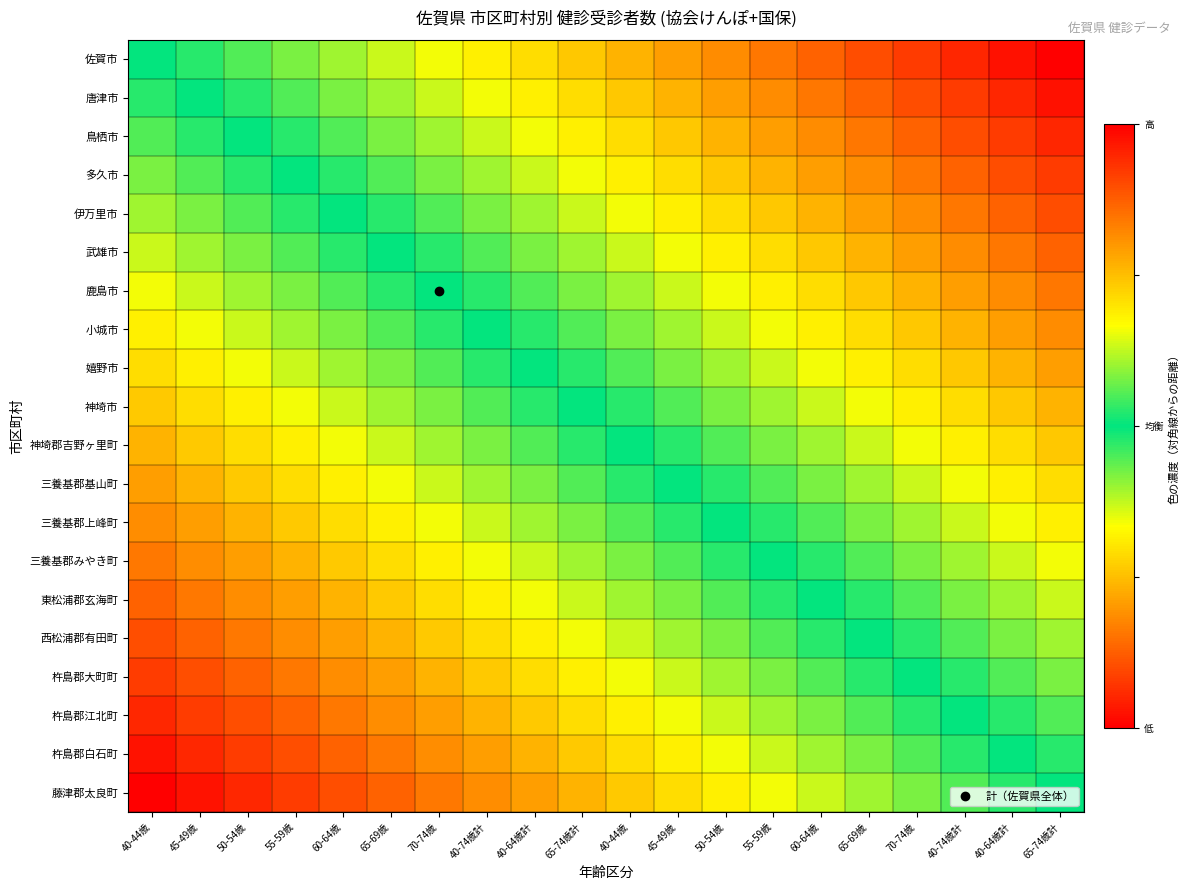

Reading left to right, extract all data points from this chart.

佐賀市: 40-44歳=0.5	45-49歳=0.5	50-54歳=0.6	55-59歳=0.6	60-64歳=0.6	65-69歳=0.6	70-74歳=0.7	40-74歳計=0.7	40-64歳計=0.7	65-74歳計=0.7	40-44歳=0.8	45-49歳=0.8	50-54歳=0.8	55-59歳=0.8	60-64歳=0.9	65-69歳=0.9	70-74歳=0.9	40-74歳計=0.9	40-64歳計=1.0	65-74歳計=1.0
唐津市: 40-44歳=0.5	45-49歳=0.5	50-54歳=0.5	55-59歳=0.6	60-64歳=0.6	65-69歳=0.6	70-74歳=0.6	40-74歳計=0.7	40-64歳計=0.7	65-74歳計=0.7	40-44歳=0.7	45-49歳=0.8	50-54歳=0.8	55-59歳=0.8	60-64歳=0.8	65-69歳=0.9	70-74歳=0.9	40-74歳計=0.9	40-64歳計=0.9	65-74歳計=1.0
鳥栖市: 40-44歳=0.4	45-49歳=0.5	50-54歳=0.5	55-59歳=0.5	60-64歳=0.6	65-69歳=0.6	70-74歳=0.6	40-74歳計=0.6	40-64歳計=0.7	65-74歳計=0.7	40-44歳=0.7	45-49歳=0.7	50-54歳=0.8	55-59歳=0.8	60-64歳=0.8	65-69歳=0.8	70-74歳=0.9	40-74歳計=0.9	40-64歳計=0.9	65-74歳計=0.9
多久市: 40-44歳=0.4	45-49歳=0.4	50-54歳=0.5	55-59歳=0.5	60-64歳=0.5	65-69歳=0.6	70-74歳=0.6	40-74歳計=0.6	40-64歳計=0.6	65-74歳計=0.7	40-44歳=0.7	45-49歳=0.7	50-54歳=0.7	55-59歳=0.8	60-64歳=0.8	65-69歳=0.8	70-74歳=0.8	40-74歳計=0.9	40-64歳計=0.9	65-74歳計=0.9
伊万里市: 40-44歳=0.4	45-49歳=0.4	50-54歳=0.4	55-59歳=0.5	60-64歳=0.5	65-69歳=0.5	70-74歳=0.6	40-74歳計=0.6	40-64歳計=0.6	65-74歳計=0.6	40-44歳=0.7	45-49歳=0.7	50-54歳=0.7	55-59歳=0.7	60-64歳=0.8	65-69歳=0.8	70-74歳=0.8	40-74歳計=0.8	40-64歳計=0.9	65-74歳計=0.9
武雄市: 40-44歳=0.4	45-49歳=0.4	50-54歳=0.4	55-59歳=0.4	60-64歳=0.5	65-69歳=0.5	70-74歳=0.5	40-74歳計=0.6	40-64歳計=0.6	65-74歳計=0.6	40-44歳=0.6	45-49歳=0.7	50-54歳=0.7	55-59歳=0.7	60-64歳=0.7	65-69歳=0.8	70-74歳=0.8	40-74歳計=0.8	40-64歳計=0.8	65-74歳計=0.9
鹿島市: 40-44歳=0.3	45-49歳=0.4	50-54歳=0.4	55-59歳=0.4	60-64歳=0.4	65-69歳=0.5	70-74歳=0.5	40-74歳計=0.5	40-64歳計=0.6	65-74歳計=0.6	40-44歳=0.6	45-49歳=0.6	50-54歳=0.7	55-59歳=0.7	60-64歳=0.7	65-69歳=0.7	70-74歳=0.8	40-74歳計=0.8	40-64歳計=0.8	65-74歳計=0.8
小城市: 40-44歳=0.3	45-49歳=0.3	50-54歳=0.4	55-59歳=0.4	60-64歳=0.4	65-69歳=0.4	70-74歳=0.5	40-74歳計=0.5	40-64歳計=0.5	65-74歳計=0.6	40-44歳=0.6	45-49歳=0.6	50-54歳=0.6	55-59歳=0.7	60-64歳=0.7	65-69歳=0.7	70-74歳=0.7	40-74歳計=0.8	40-64歳計=0.8	65-74歳計=0.8
嬉野市: 40-44歳=0.3	45-49歳=0.3	50-54歳=0.3	55-59歳=0.4	60-64歳=0.4	65-69歳=0.4	70-74歳=0.4	40-74歳計=0.5	40-64歳計=0.5	65-74歳計=0.5	40-44歳=0.6	45-49歳=0.6	50-54歳=0.6	55-59歳=0.6	60-64歳=0.7	65-69歳=0.7	70-74歳=0.7	40-74歳計=0.7	40-64歳計=0.8	65-74歳計=0.8
神埼市: 40-44歳=0.3	45-49歳=0.3	50-54歳=0.3	55-59歳=0.3	60-64歳=0.4	65-69歳=0.4	70-74歳=0.4	40-74歳計=0.4	40-64歳計=0.5	65-74歳計=0.5	40-44歳=0.5	45-49歳=0.6	50-54歳=0.6	55-59歳=0.6	60-64歳=0.6	65-69歳=0.7	70-74歳=0.7	40-74歳計=0.7	40-64歳計=0.7	65-74歳計=0.8
神埼郡吉野ヶ里町: 40-44歳=0.2	45-49歳=0.3	50-54歳=0.3	55-59歳=0.3	60-64歳=0.3	65-69歳=0.4	70-74歳=0.4	40-74歳計=0.4	40-64歳計=0.4	65-74歳計=0.5	40-44歳=0.5	45-49歳=0.5	50-54歳=0.6	55-59歳=0.6	60-64歳=0.6	65-69歳=0.6	70-74歳=0.7	40-74歳計=0.7	40-64歳計=0.7	65-74歳計=0.7
三養基郡基山町: 40-44歳=0.2	45-49歳=0.2	50-54歳=0.3	55-59歳=0.3	60-64歳=0.3	65-69歳=0.3	70-74歳=0.4	40-74歳計=0.4	40-64歳計=0.4	65-74歳計=0.4	40-44歳=0.5	45-49歳=0.5	50-54歳=0.5	55-59歳=0.6	60-64歳=0.6	65-69歳=0.6	70-74歳=0.6	40-74歳計=0.7	40-64歳計=0.7	65-74歳計=0.7
三養基郡上峰町: 40-44歳=0.2	45-49歳=0.2	50-54歳=0.2	55-59歳=0.3	60-64歳=0.3	65-69歳=0.3	70-74歳=0.3	40-74歳計=0.4	40-64歳計=0.4	65-74歳計=0.4	40-44歳=0.4	45-49歳=0.5	50-54歳=0.5	55-59歳=0.5	60-64歳=0.6	65-69歳=0.6	70-74歳=0.6	40-74歳計=0.6	40-64歳計=0.7	65-74歳計=0.7
三養基郡みやき町: 40-44歳=0.2	45-49歳=0.2	50-54歳=0.2	55-59歳=0.2	60-64歳=0.3	65-69歳=0.3	70-74歳=0.3	40-74歳計=0.3	40-64歳計=0.4	65-74歳計=0.4	40-44歳=0.4	45-49歳=0.4	50-54歳=0.5	55-59歳=0.5	60-64歳=0.5	65-69歳=0.6	70-74歳=0.6	40-74歳計=0.6	40-64歳計=0.6	65-74歳計=0.7
東松浦郡玄海町: 40-44歳=0.1	45-49歳=0.2	50-54歳=0.2	55-59歳=0.2	60-64歳=0.2	65-69歳=0.3	70-74歳=0.3	40-74歳計=0.3	40-64歳計=0.3	65-74歳計=0.4	40-44歳=0.4	45-49歳=0.4	50-54歳=0.4	55-59歳=0.5	60-64歳=0.5	65-69歳=0.5	70-74歳=0.6	40-74歳計=0.6	40-64歳計=0.6	65-74歳計=0.6
西松浦郡有田町: 40-44歳=0.1	45-49歳=0.1	50-54歳=0.2	55-59歳=0.2	60-64歳=0.2	65-69歳=0.2	70-74歳=0.3	40-74歳計=0.3	40-64歳計=0.3	65-74歳計=0.3	40-44歳=0.4	45-49歳=0.4	50-54歳=0.4	55-59歳=0.4	60-64歳=0.5	65-69歳=0.5	70-74歳=0.5	40-74歳計=0.6	40-64歳計=0.6	65-74歳計=0.6
杵島郡大町町: 40-44歳=0.1	45-49歳=0.1	50-54歳=0.1	55-59歳=0.2	60-64歳=0.2	65-69歳=0.2	70-74歳=0.2	40-74歳計=0.3	40-64歳計=0.3	65-74歳計=0.3	40-44歳=0.3	45-49歳=0.4	50-54歳=0.4	55-59歳=0.4	60-64歳=0.4	65-69歳=0.5	70-74歳=0.5	40-74歳計=0.5	40-64歳計=0.6	65-74歳計=0.6
杵島郡江北町: 40-44歳=0.1	45-49歳=0.1	50-54歳=0.1	55-59歳=0.1	60-64歳=0.2	65-69歳=0.2	70-74歳=0.2	40-74歳計=0.2	40-64歳計=0.3	65-74歳計=0.3	40-44歳=0.3	45-49歳=0.3	50-54歳=0.4	55-59歳=0.4	60-64歳=0.4	65-69歳=0.4	70-74歳=0.5	40-74歳計=0.5	40-64歳計=0.5	65-74歳計=0.6
杵島郡白石町: 40-44歳=0.0	45-49歳=0.1	50-54歳=0.1	55-59歳=0.1	60-64歳=0.1	65-69歳=0.2	70-74歳=0.2	40-74歳計=0.2	40-64歳計=0.2	65-74歳計=0.3	40-44歳=0.3	45-49歳=0.3	50-54歳=0.3	55-59歳=0.4	60-64歳=0.4	65-69歳=0.4	70-74歳=0.4	40-74歳計=0.5	40-64歳計=0.5	65-74歳計=0.5
藤津郡太良町: 40-44歳=0.0	45-49歳=0.0	50-54歳=0.1	55-59歳=0.1	60-64歳=0.1	65-69歳=0.1	70-74歳=0.2	40-74歳計=0.2	40-64歳計=0.2	65-74歳計=0.2	40-44歳=0.3	45-49歳=0.3	50-54歳=0.3	55-59歳=0.3	60-64歳=0.4	65-69歳=0.4	70-74歳=0.4	40-74歳計=0.4	40-64歳計=0.5	65-74歳計=0.5